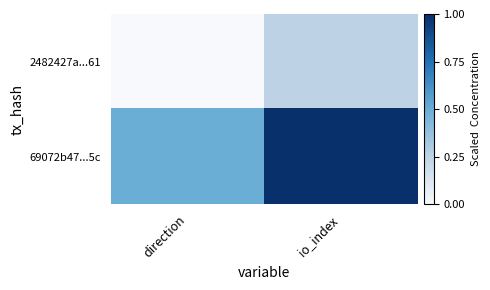

Reading right to left, extract all data points from this chart.

2482427a...61: io_index=0.2	direction=0.0
69072b47...5c: io_index=1.0	direction=0.5